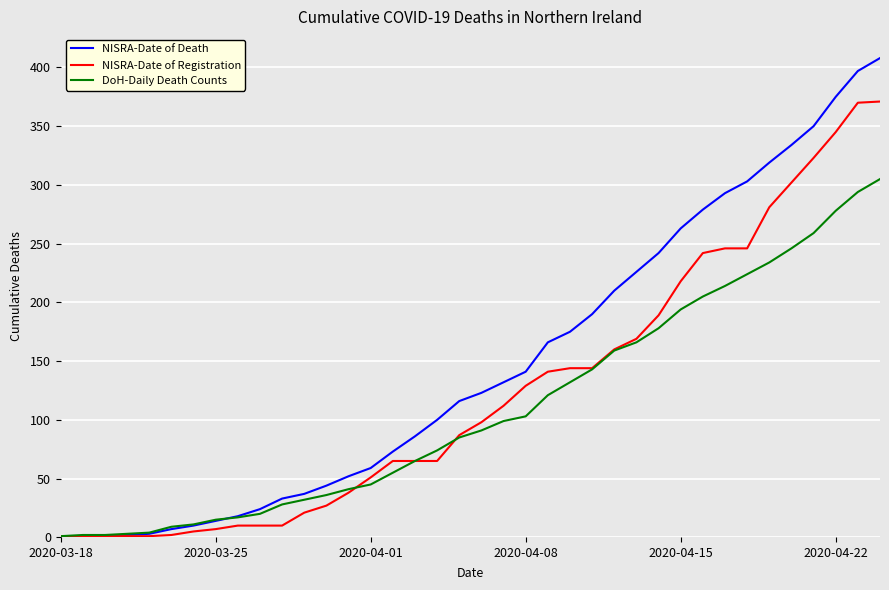

List the series in order of their peak value, lowest first.

DoH-Daily Death Counts, NISRA-Date of Registration, NISRA-Date of Death